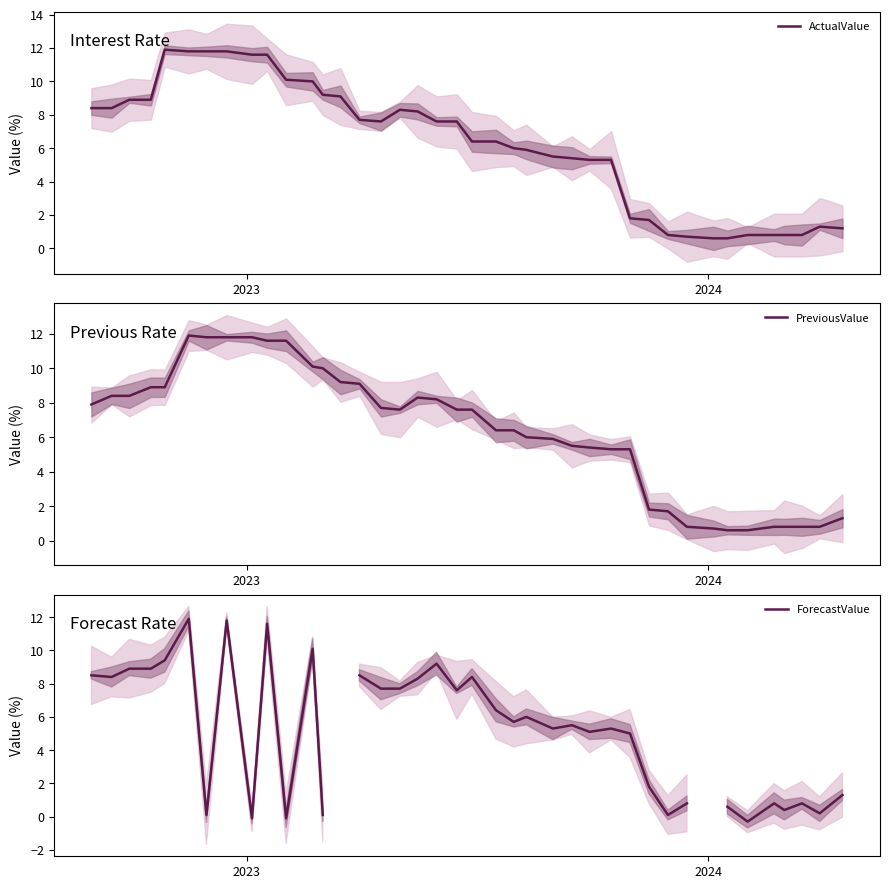

What is the spread (max minus min) of values at 31?

0.1